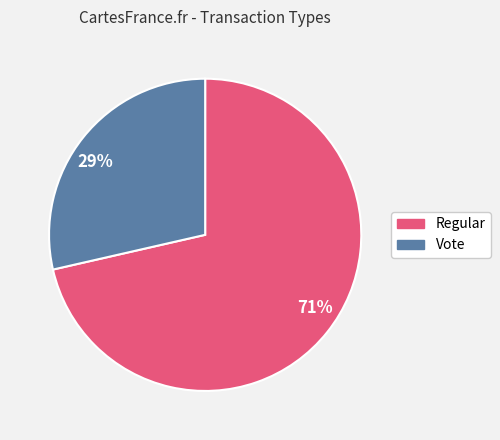

To the nearest percent, what is the combined percentage of Regular and Vote?

100%